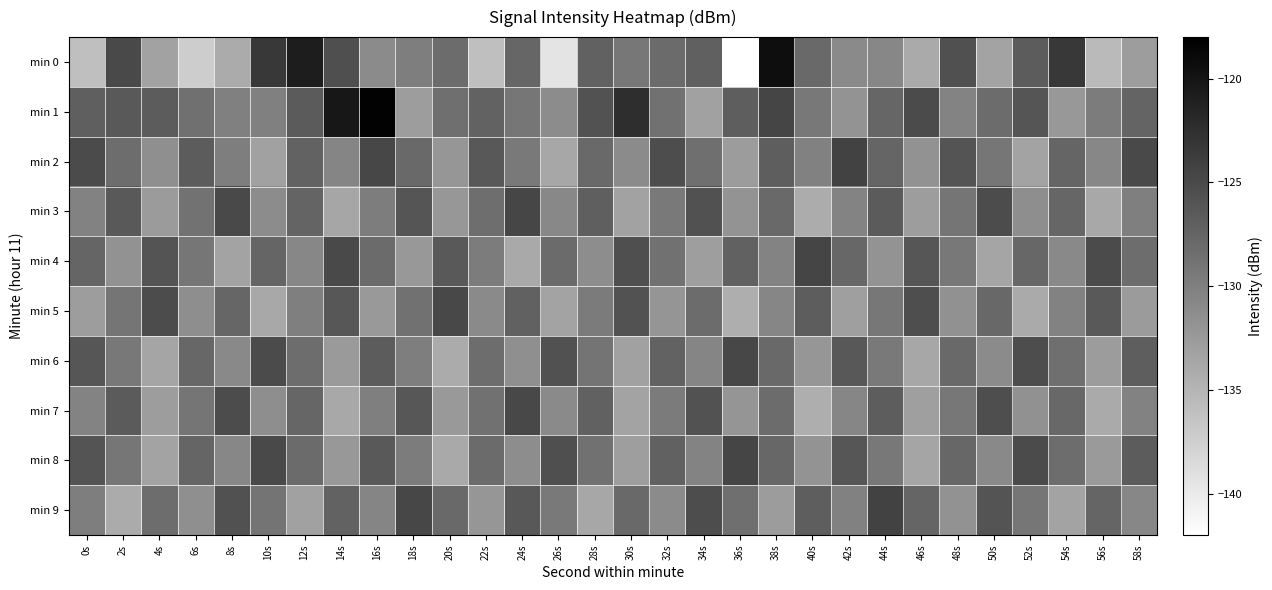

How many data points does each series have?

30